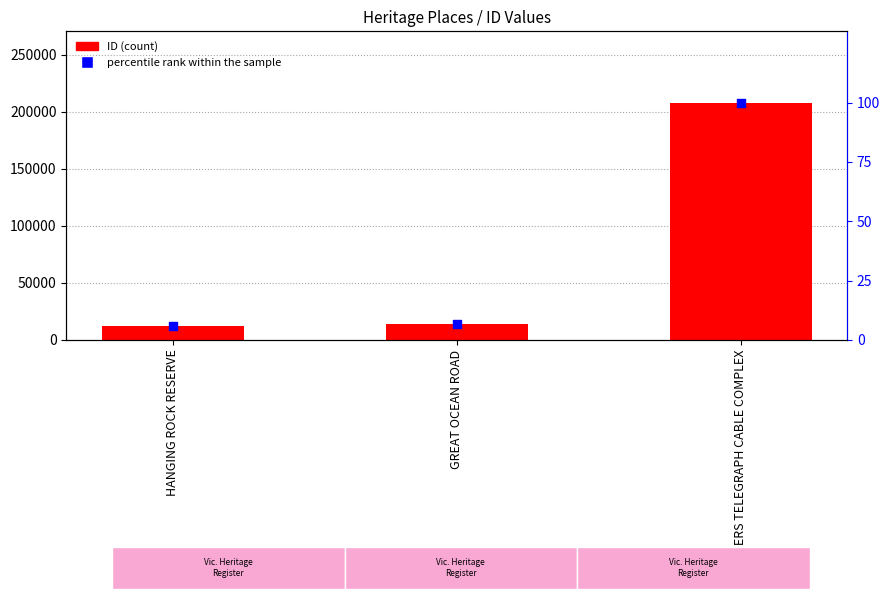

Which series has the largest Y range (max minus min)?

ID